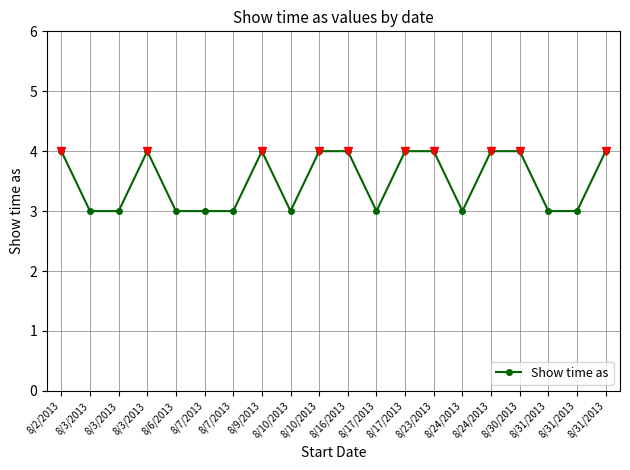

Does the chart have visible grid lines?

Yes